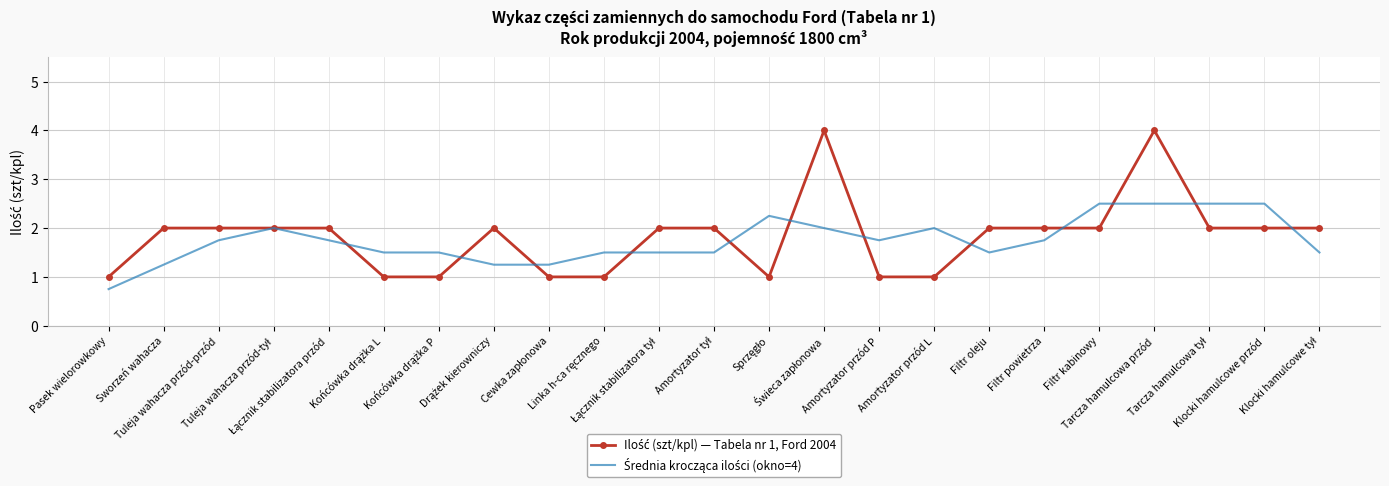

What is the minimum value shown in the chart?

0.8